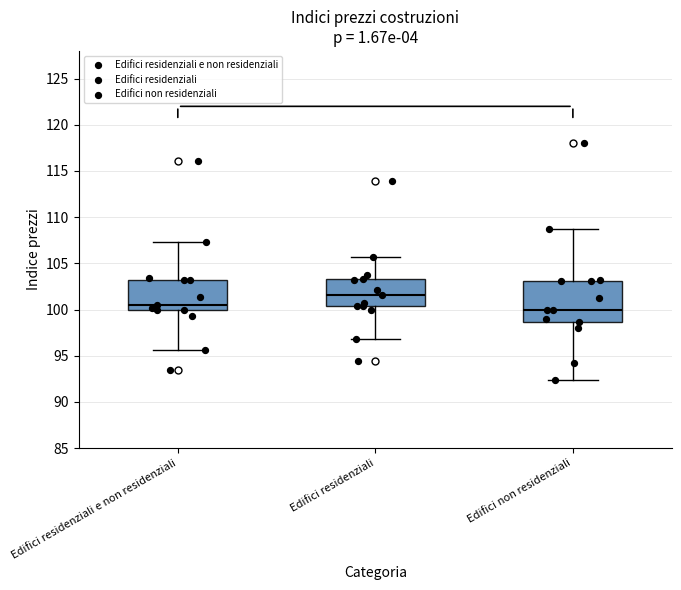

Reading left to right, transcribe this box plot: for each box, give where its median line is, the range the box spans, and where its two whiskers end, as read against the y-axis. The values are not printed on the chart, so give them approximately, as read against the axis.

Edifici residenziali e non residenziali: median 100.5, box 100.0 to 103.0, whiskers 95.5 to 107.5
Edifici residenziali: median 101.5, box 100.5 to 103.5, whiskers 97.0 to 105.5
Edifici non residenziali: median 100.0, box 98.5 to 103.0, whiskers 92.5 to 108.5